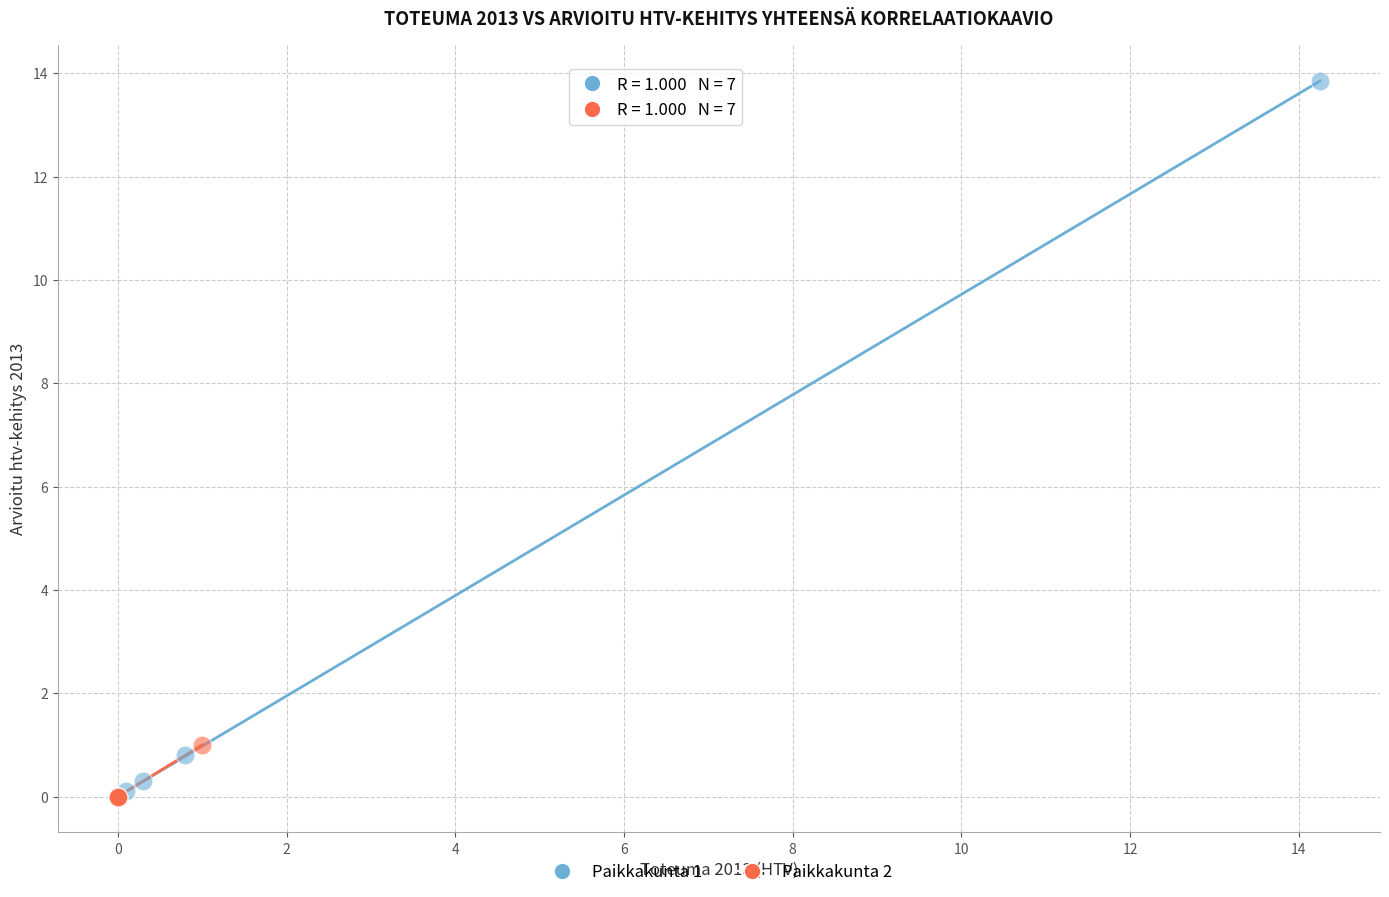

Which series contains the highest Y value?

Paikkakunta 1